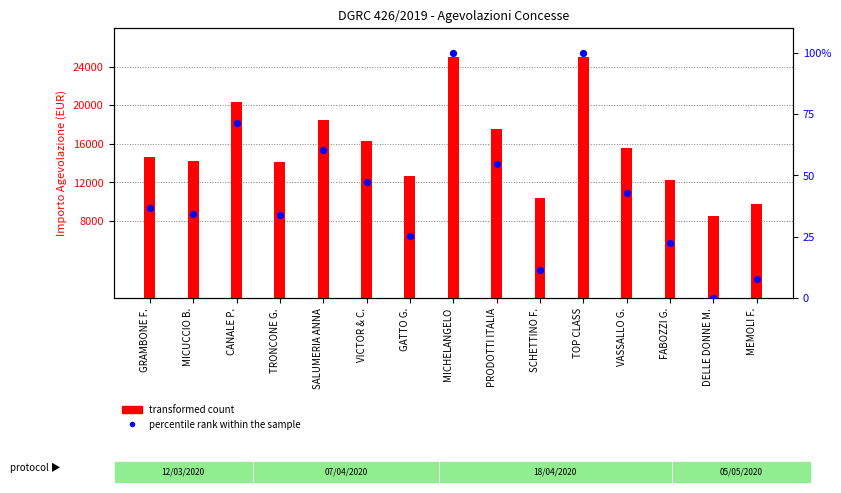

At how many categories does at least one series exceed 13214?

10